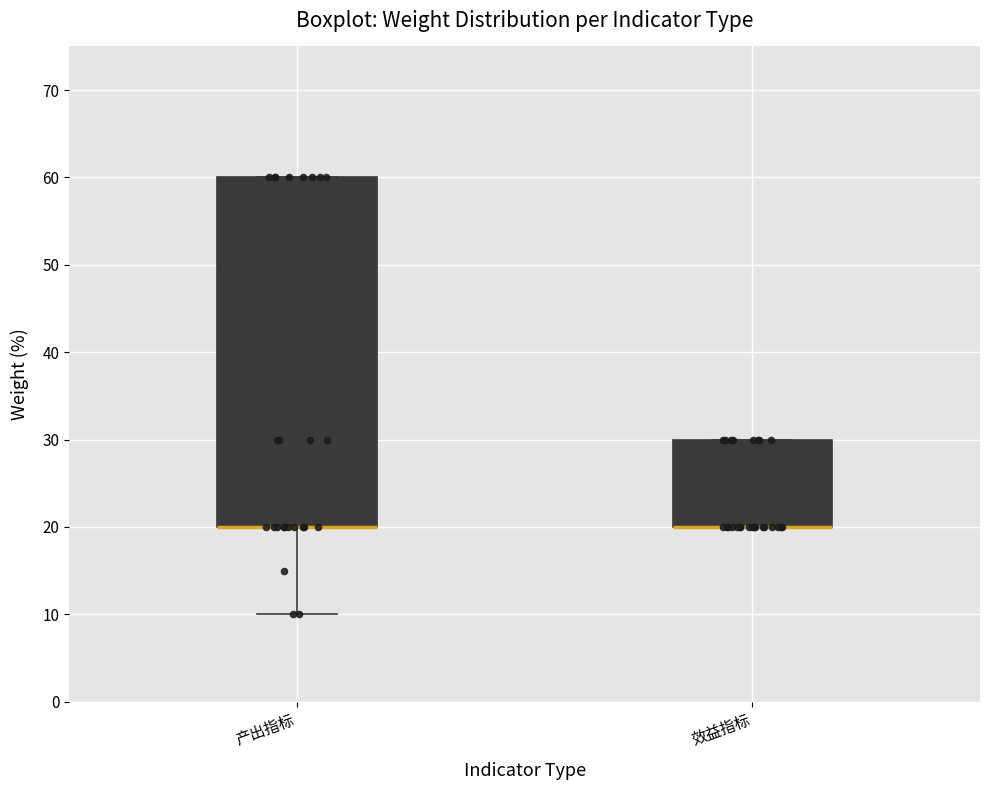

Where is the lower edge of the box for 效益指标 on the y-axis? The values are not printed on the chart, so give them approximately, as read against the axis.

20